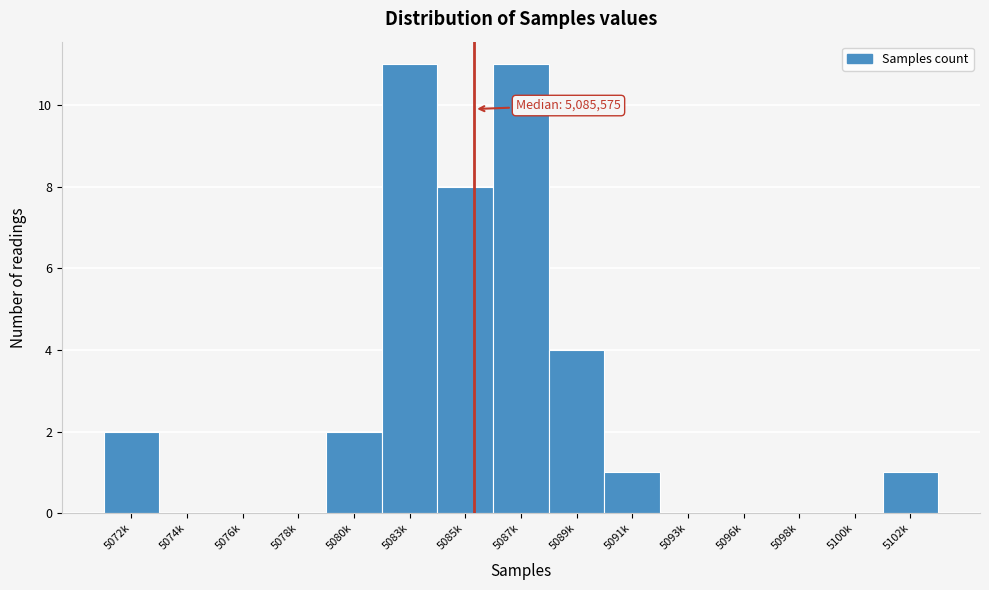

Reading left to right, extract all data points from this chart.

5072k=2	5074k=0	5076k=0	5078k=0	5080k=2	5083k=11	5085k=8	5087k=11	5089k=4	5091k=1	5093k=0	5096k=0	5098k=0	5100k=0	5102k=1